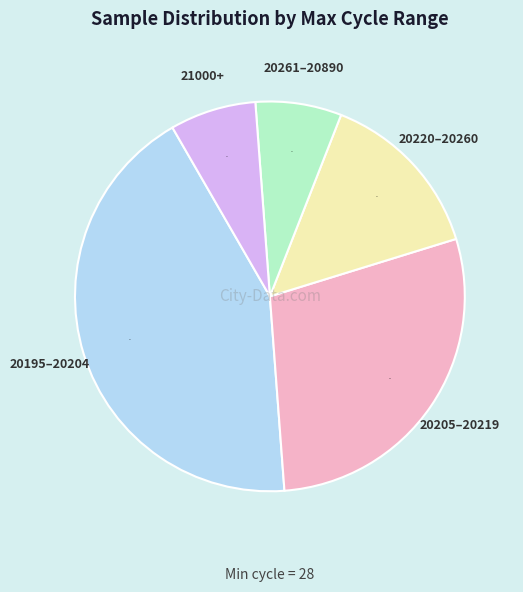

To the nearest percent, what is the difference between the largest and smallest slice percentages?

36%